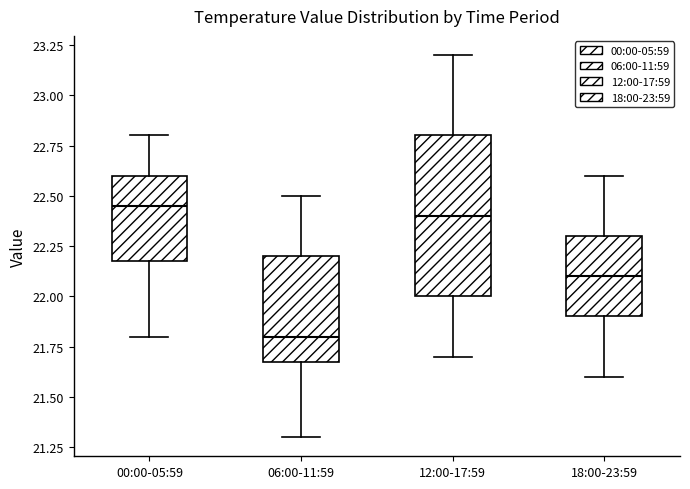

Reading left to right, read every box against the y-axis: the position of its median line, the range the box covers, and the ends of its whiskers. The values are not printed on the chart, so give them approximately, as read against the axis.

00:00-05:59: median 22.45, box 22.20 to 22.60, whiskers 21.80 to 22.80
06:00-11:59: median 21.80, box 21.70 to 22.20, whiskers 21.30 to 22.50
12:00-17:59: median 22.40, box 22.00 to 22.80, whiskers 21.70 to 23.20
18:00-23:59: median 22.10, box 21.90 to 22.30, whiskers 21.60 to 22.60